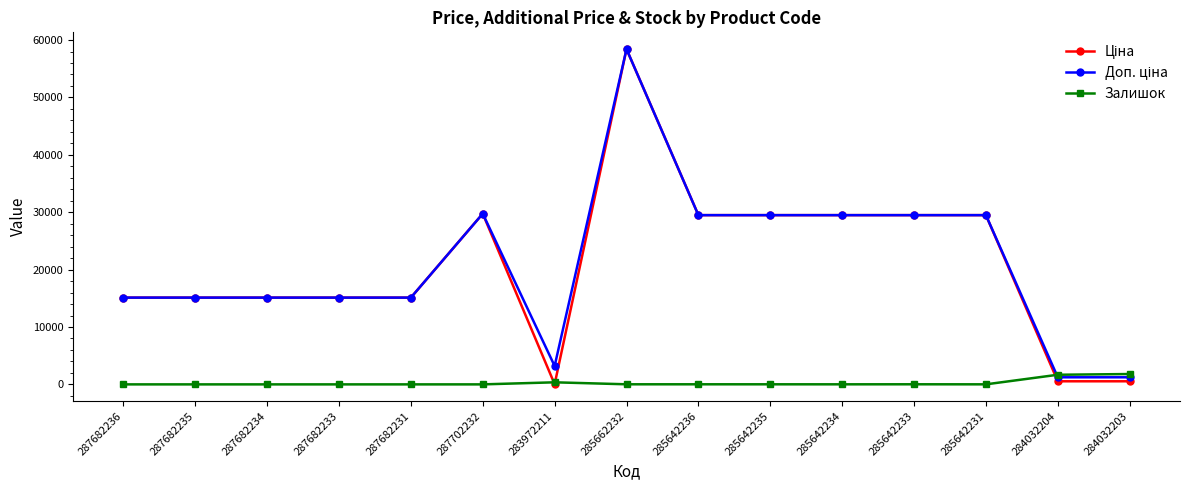

What is the greatest value displayed?

58426.5